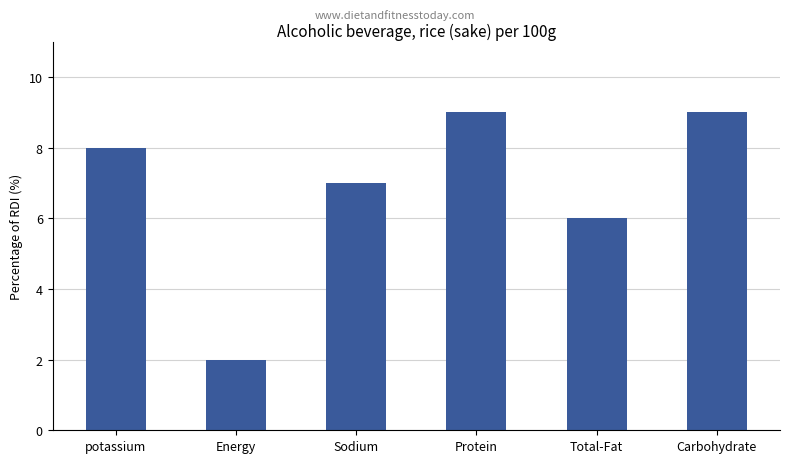

How many bars are there in total?

6